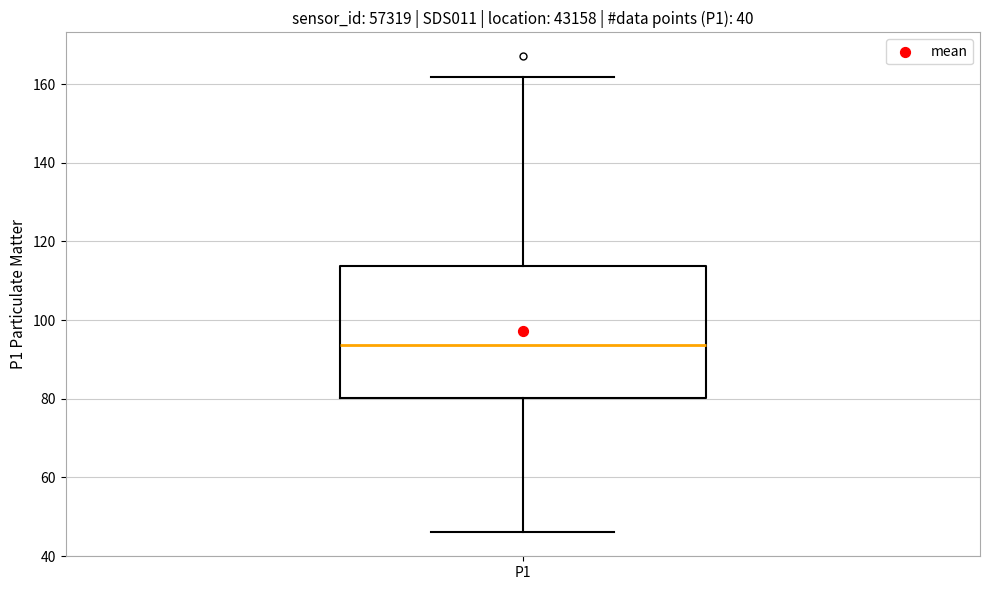

Read this box plot against the y-axis: the position of the median line, the range covered by the box, and the ends of both whiskers. The values are not printed on the chart, so give them approximately, as read against the axis.

median 94, box 80 to 114, whiskers 46 to 162